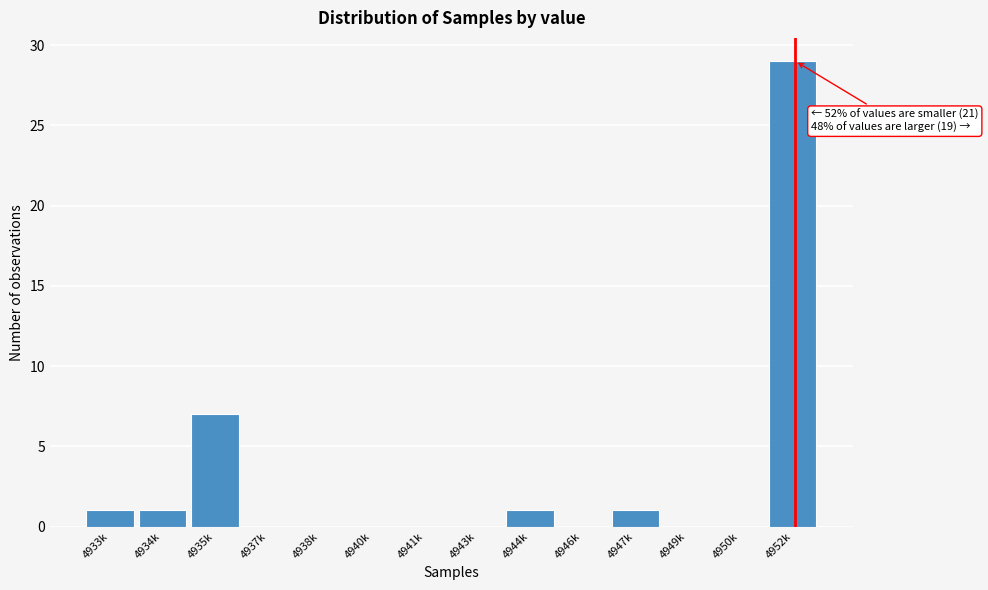

Reading left to right, what are all the values shown in this chart?

4933k=1	4934k=1	4935k=7	4937k=0	4938k=0	4940k=0	4941k=0	4943k=0	4944k=1	4946k=0	4947k=1	4949k=0	4950k=0	4952k=29